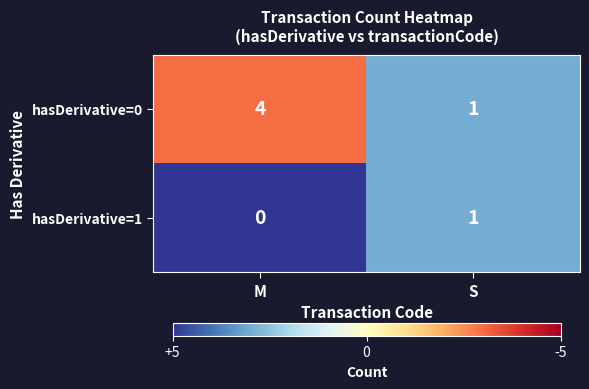

At which label is hasDerivative=1 closest to 0?

M